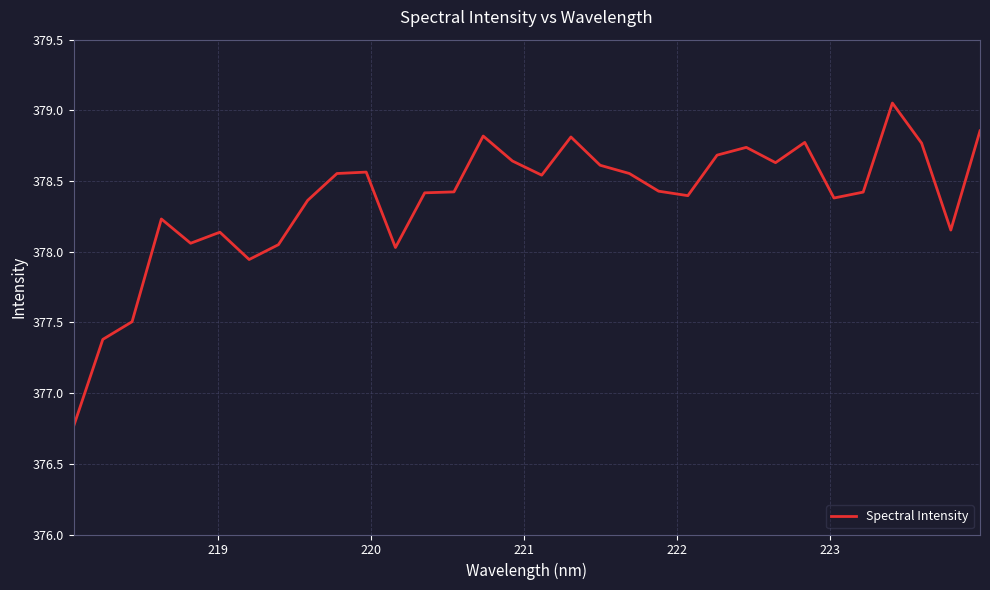

What is the difference between the maximum and minimum values?

2.3